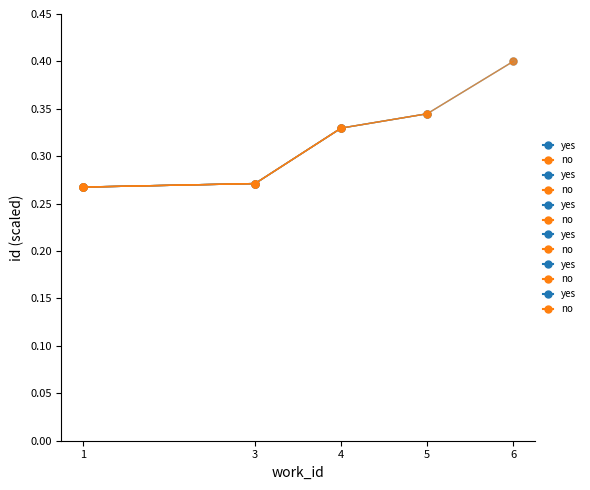

True or false: yes has more than 0 points higher than both neighbors.

False